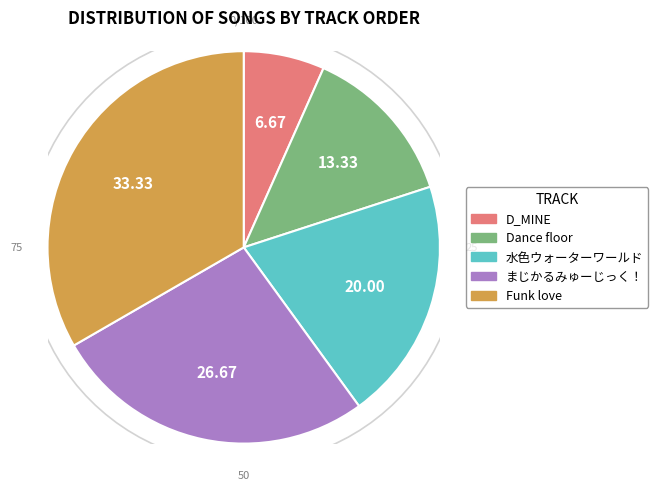

Between D_MINE and まじかるみゅーじっく！, which is larger?

まじかるみゅーじっく！